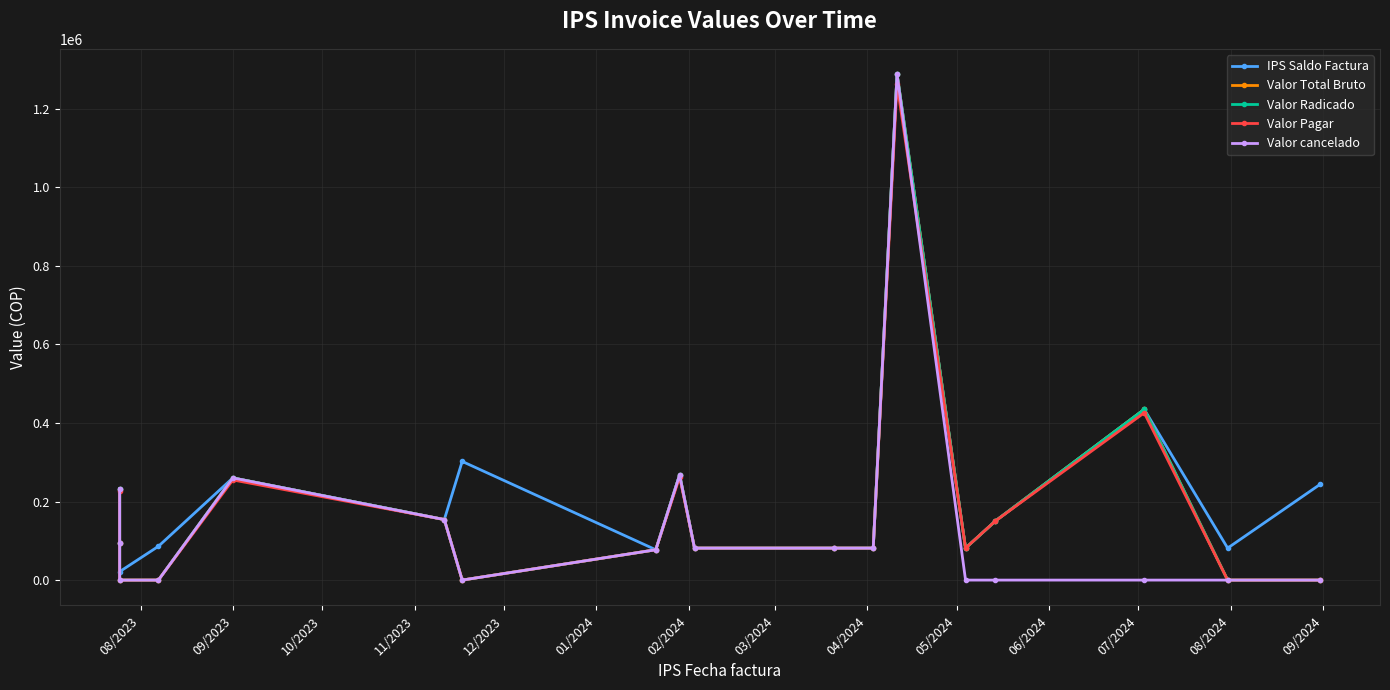

How many data points in Valor cancelado are above 81400?

6